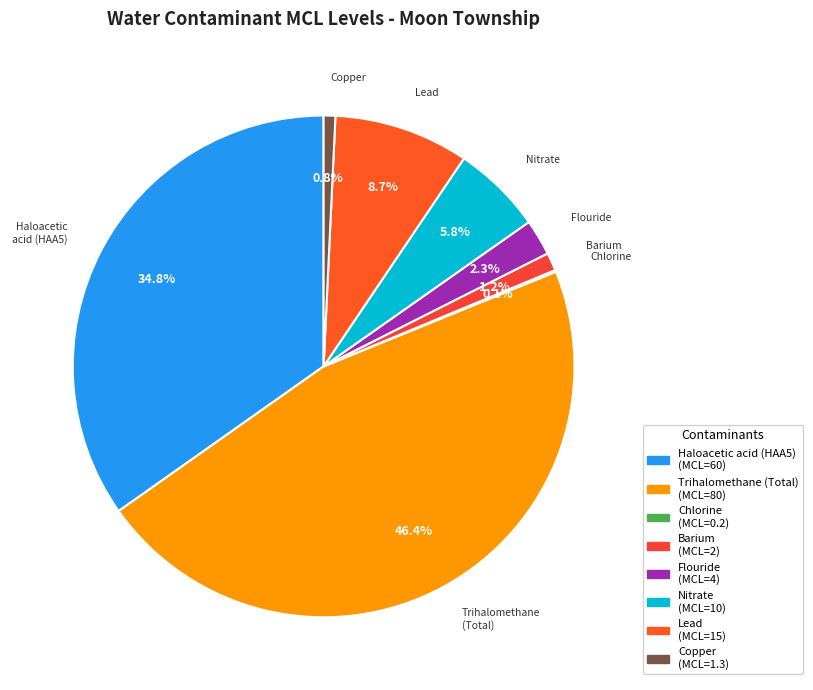

To the nearest percent, what percentage of the pie is Barium?

1%